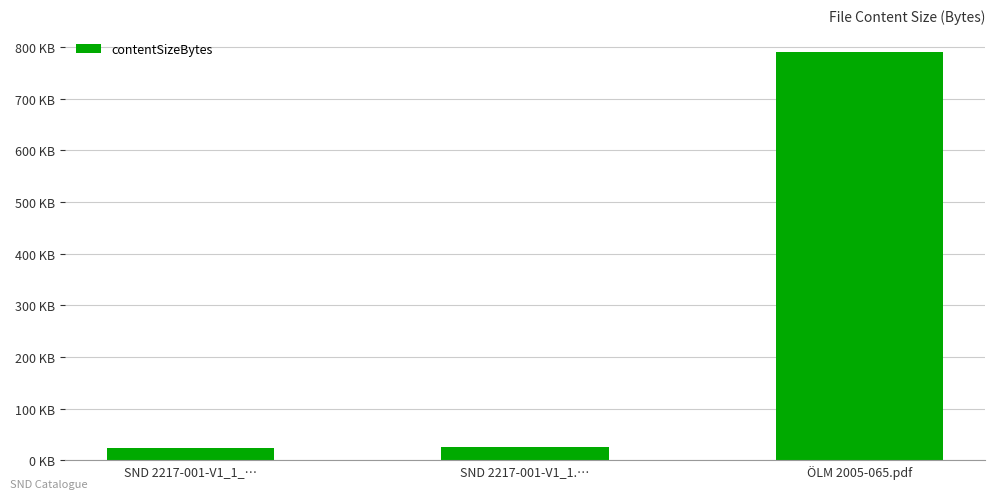

What is the sum of the values at SND 2217-001-V1_1_… and ÖLM 2005-065.pdf?

813325